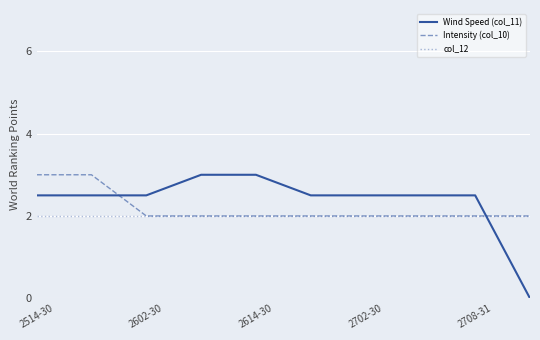

What is the minimum value for Intensity (col_10)?

2.0